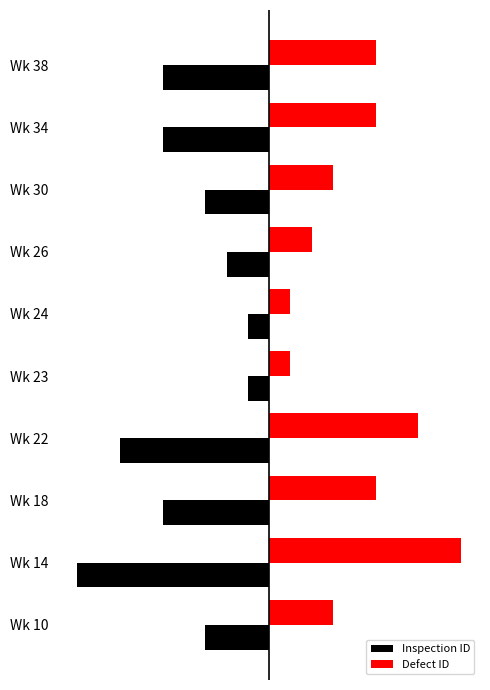

Reading left to right, extract all data points from this chart.

Inspection ID: -3	-9	-5	-7	-1	-1	-2	-3	-5	-5
Defect ID: 3	9	5	7	1	1	2	3	5	5